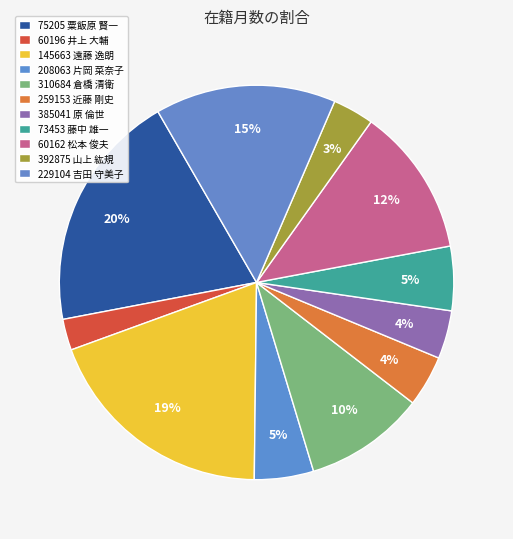

Count the number of slices in the pie.

11